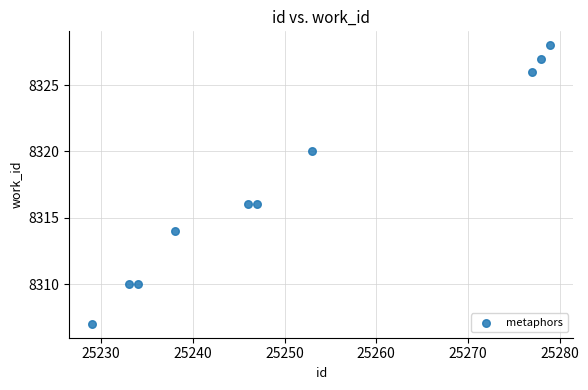

What is the range of Y values (max minus min)?

21